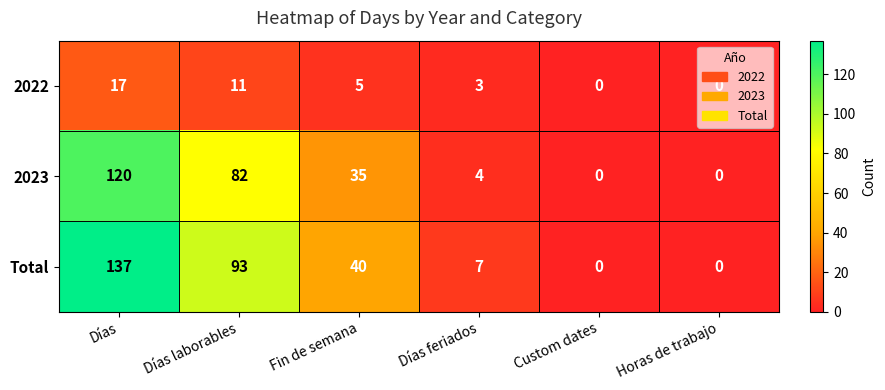

What is the greatest value displayed?

137